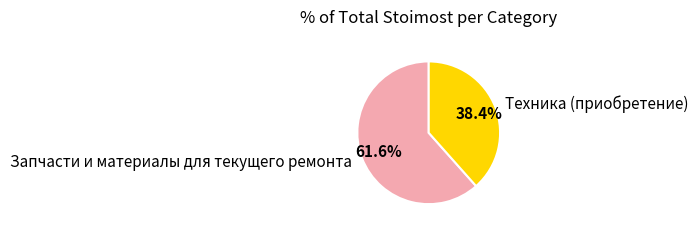

To the nearest percent, what percentage of the pie is Техника (приобретение)?

38%